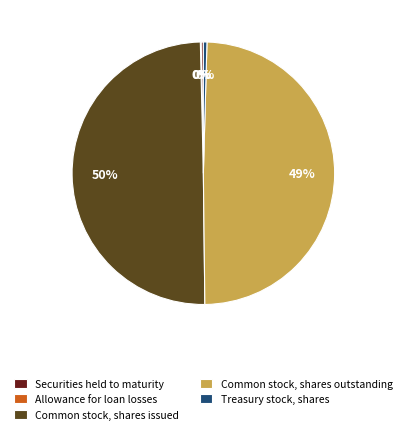

To the nearest percent, what is the average slice percentage?

20%